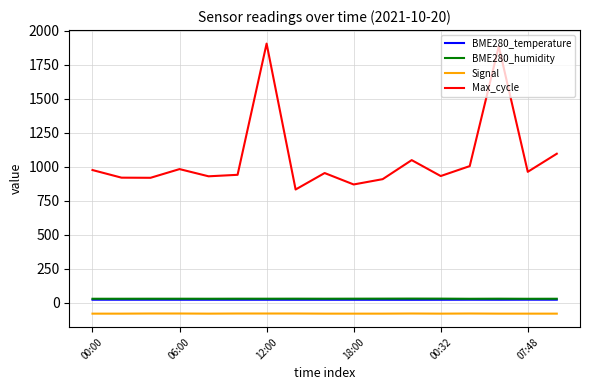

Which series has the largest total across all categories?

Max_cycle